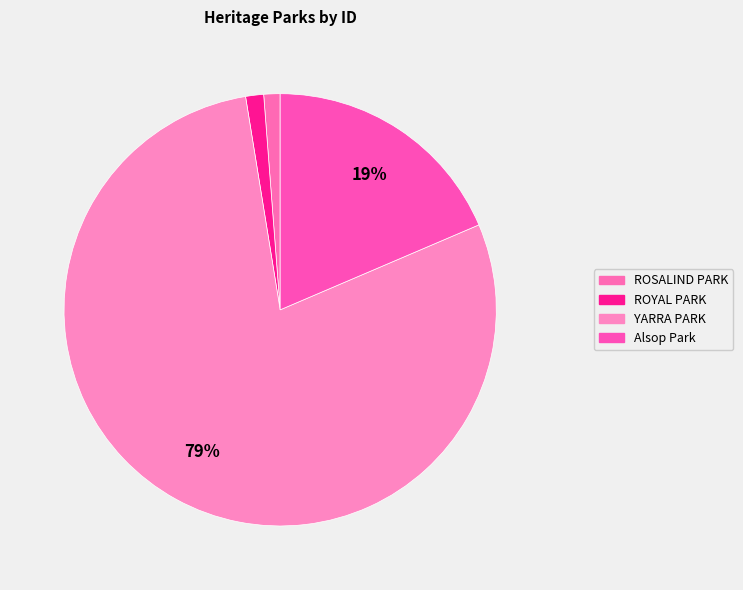

Count the number of slices in the pie.

4